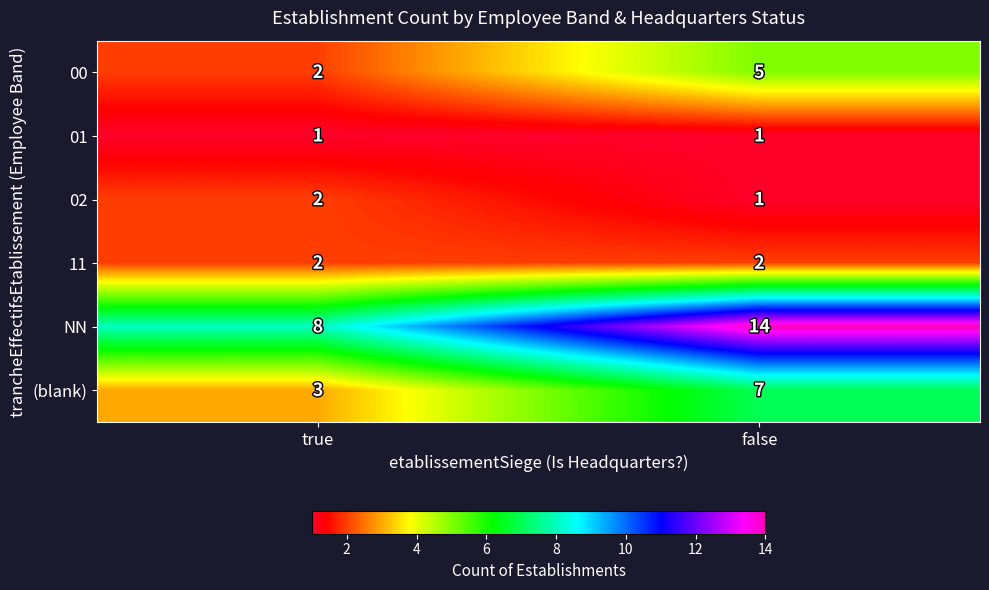

The value of 00 at true is 3. True or false?

False